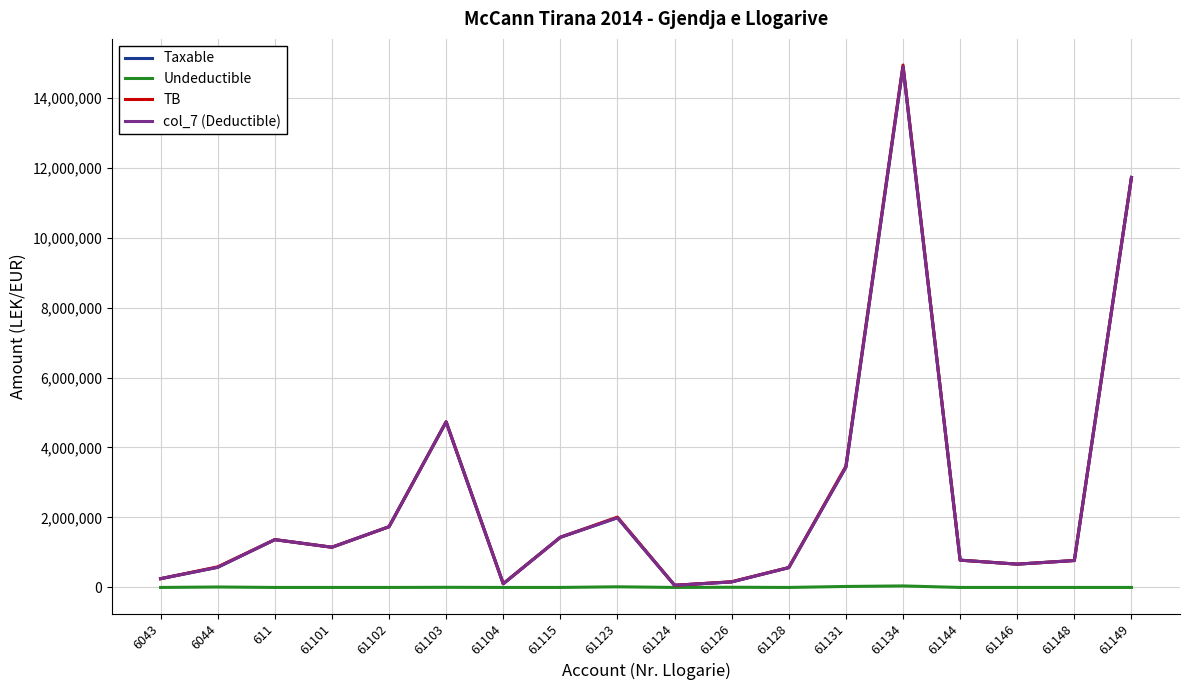

Reading left to right, extract all data points from this chart.

Taxable: 250227.1	575296.9	1366068.5	1149043.7	1735151.5	4731146.9	105900.0	1433753.2	1991862.2	61813.2	157990.0	567460.5	3437988.5	14887859.8	779642.1	666085.5	769080.9	11717876.6
Undeductible: 0.0	12822.0	0.0	0.0	0.0	3920.0	0.0	250.0	18500.0	0.0	5100.0	0.0	28000.0	43299.0	0.0	0.0	0.0	0.0
TB: 250227.1	588118.9	1366068.5	1149043.7	1735151.5	4735066.9	105900.0	1434003.2	2010362.2	61813.2	163090.0	567460.5	3465988.5	14931158.8	779642.1	666085.5	769080.9	11717876.6
col_7 (Deductible): 250227.1	575296.9	1366068.5	1149043.7	1735151.5	4731146.9	105900.0	1433753.2	1991862.2	61813.2	157990.0	567460.5	3437988.5	14887859.8	779642.1	666085.5	769080.9	11717876.6